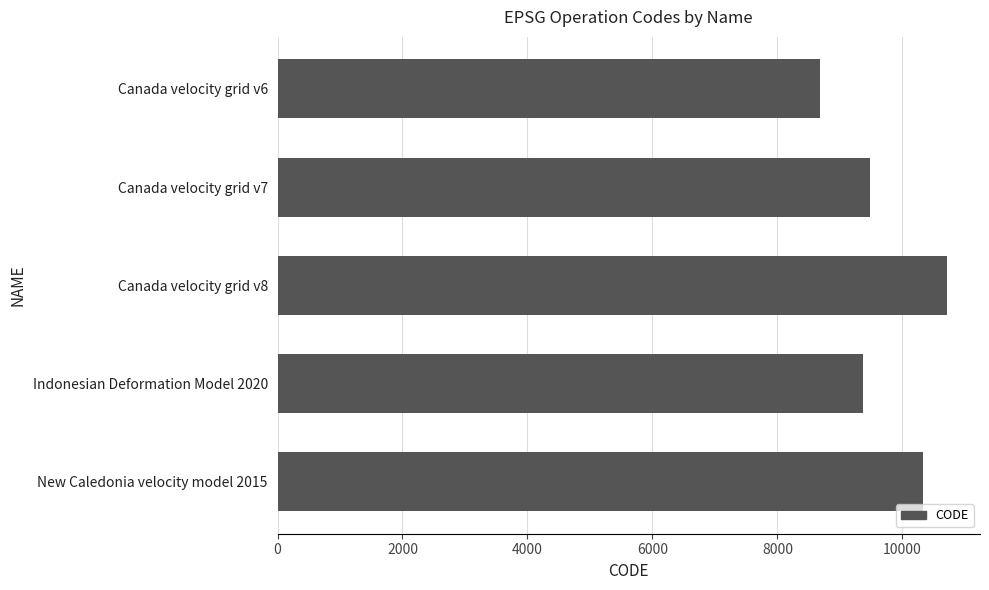

What is the label of the 5th bar from the top?

New Caledonia velocity model 2015